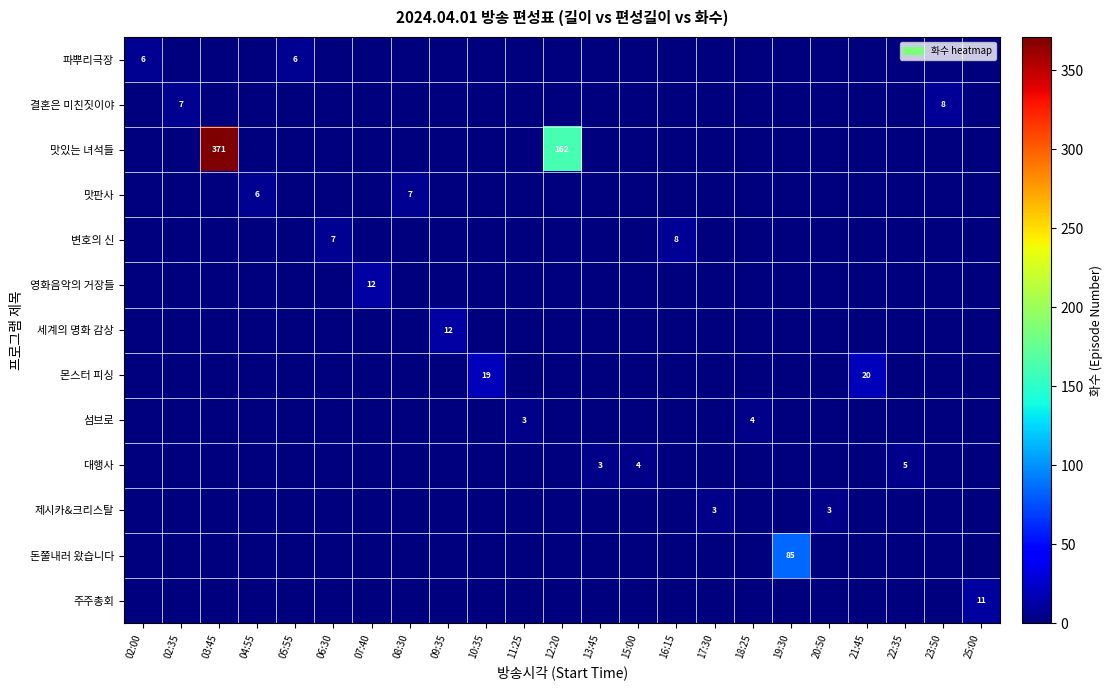

What is the spread (max minus min) of values at 06:30?

7